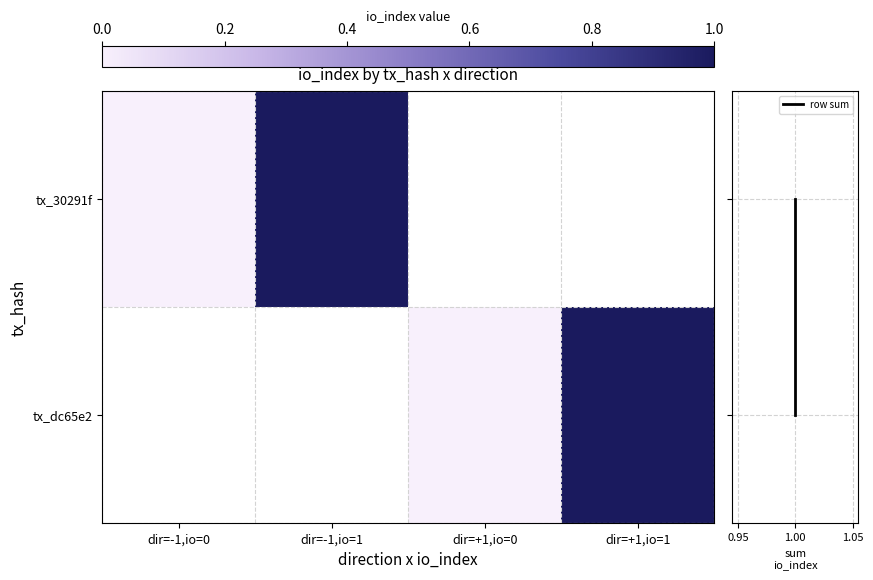

How many distinct data groups are displayed?

2